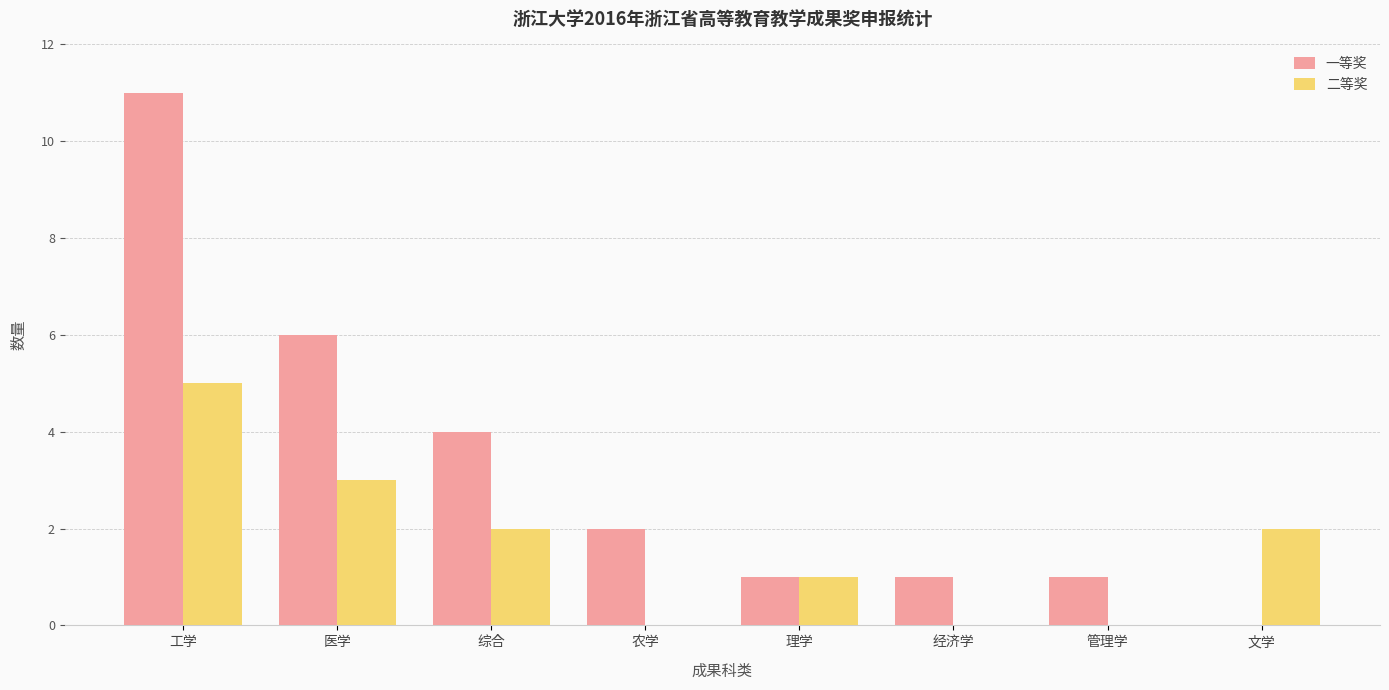

At which label does 一等奖 reach its peak?

工学